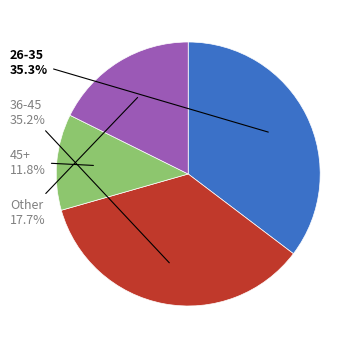

To the nearest percent, what is the average slice percentage?

25%